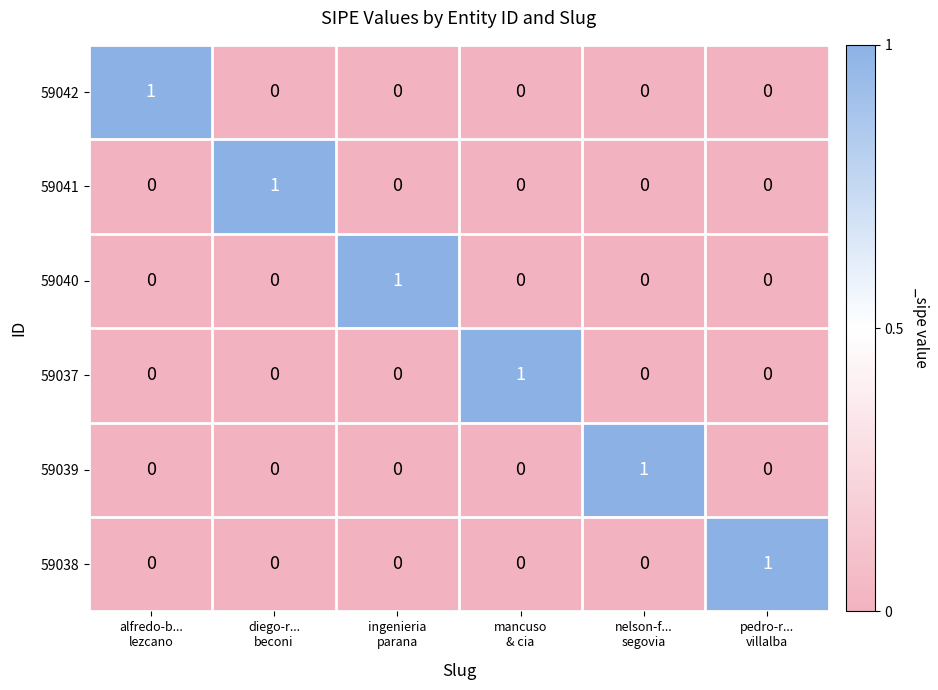

What is the total value across all series at mancuso
& cia?

1